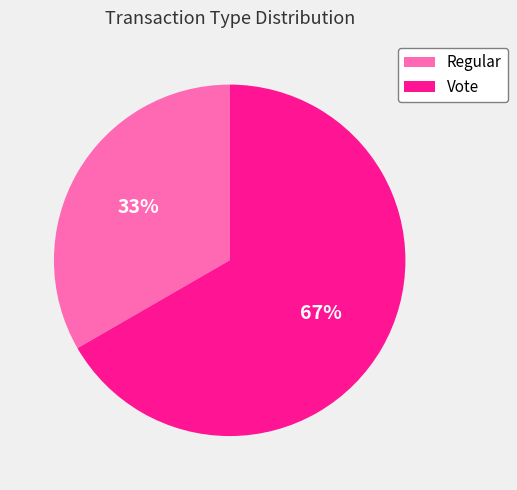

What is the ratio of the value at Regular to the value at Vote?

0.5